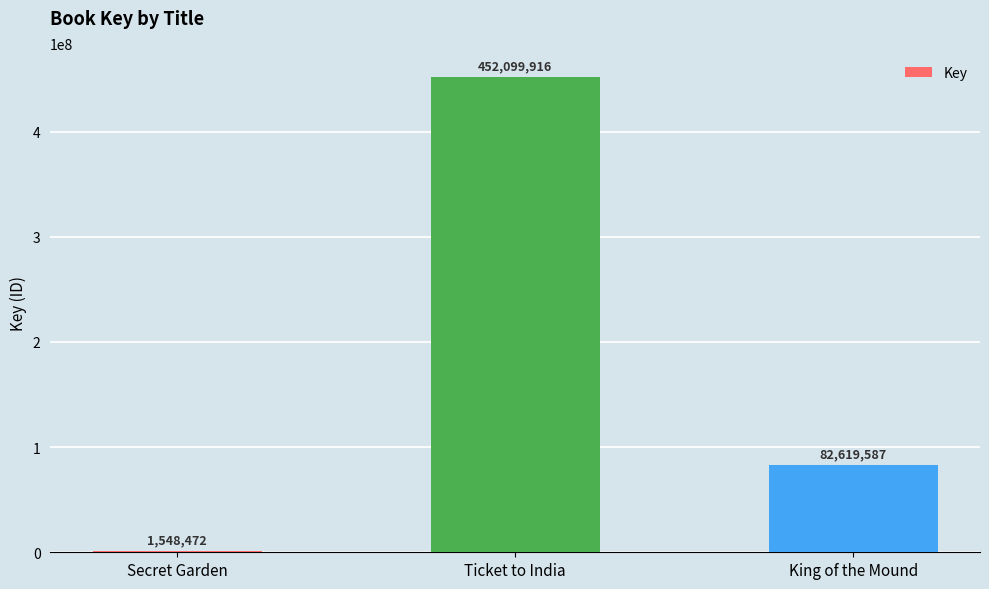

Rank the categories by value from highest to lowest.

Ticket to India, King of the Mound, Secret Garden